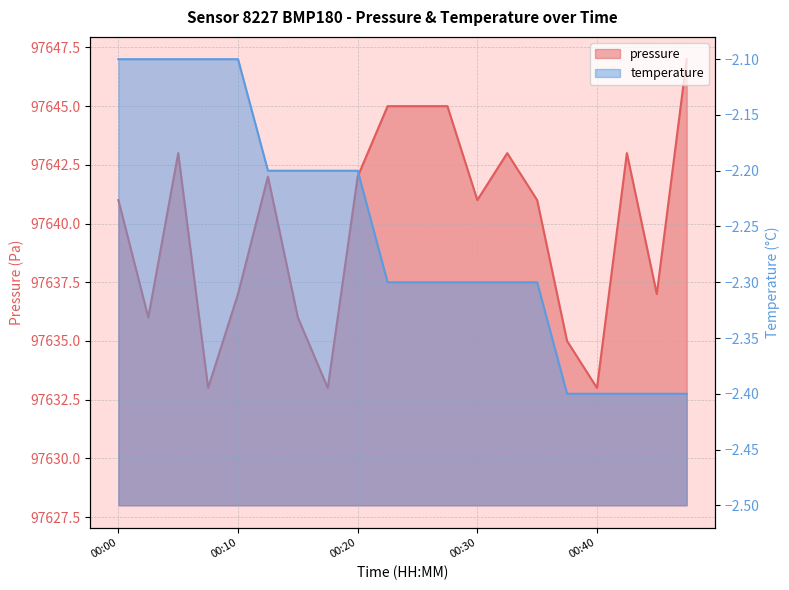

Rank the series by their average value, from lowest to highest.

temperature, pressure